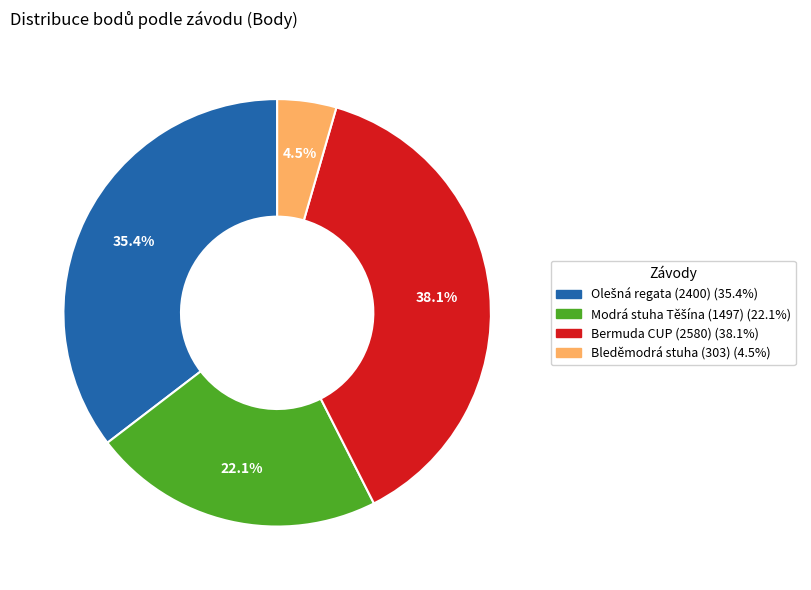

Is there any slice that represents more than half of the pie?

No